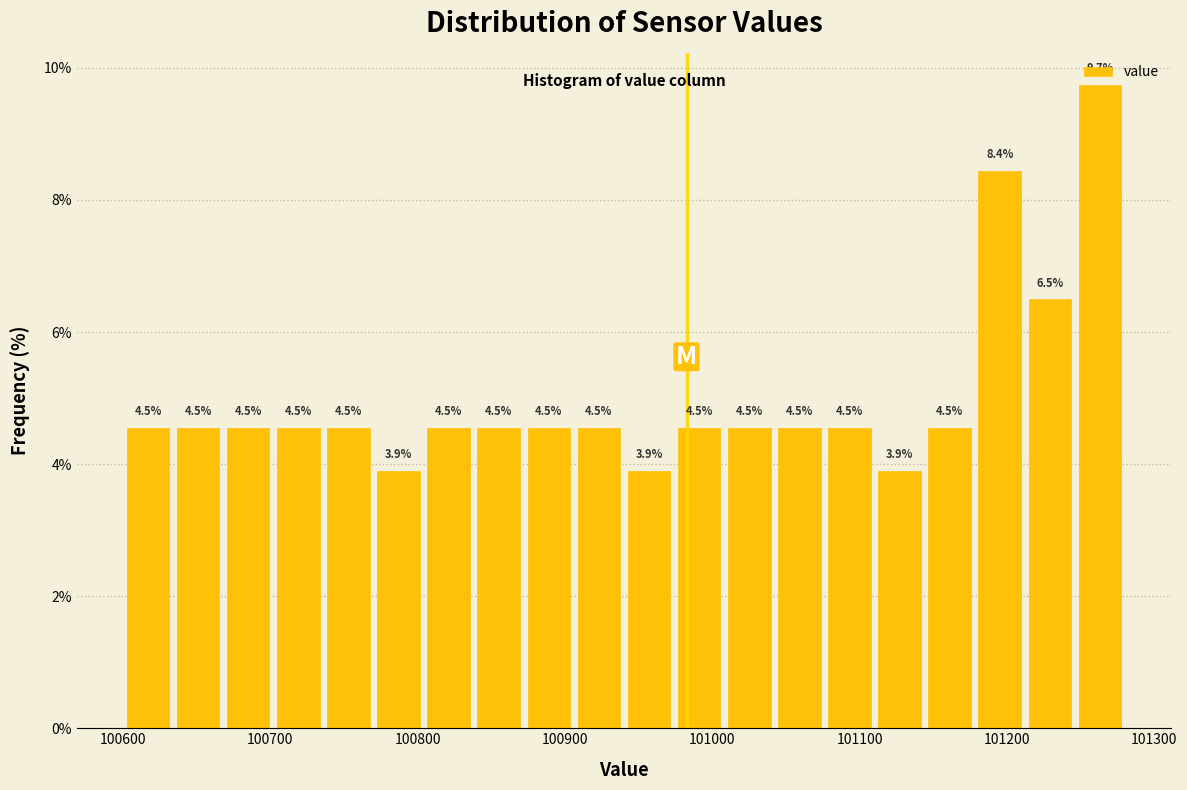

Around what value on the x-axis is the tallest bar? Give the approximate position of its centre, as read against the axis.

101260